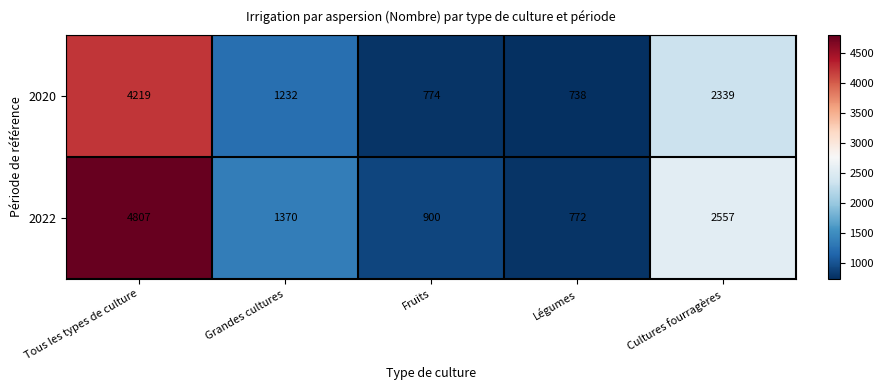

The value of 2020 at Grandes cultures is 1232. True or false?

True